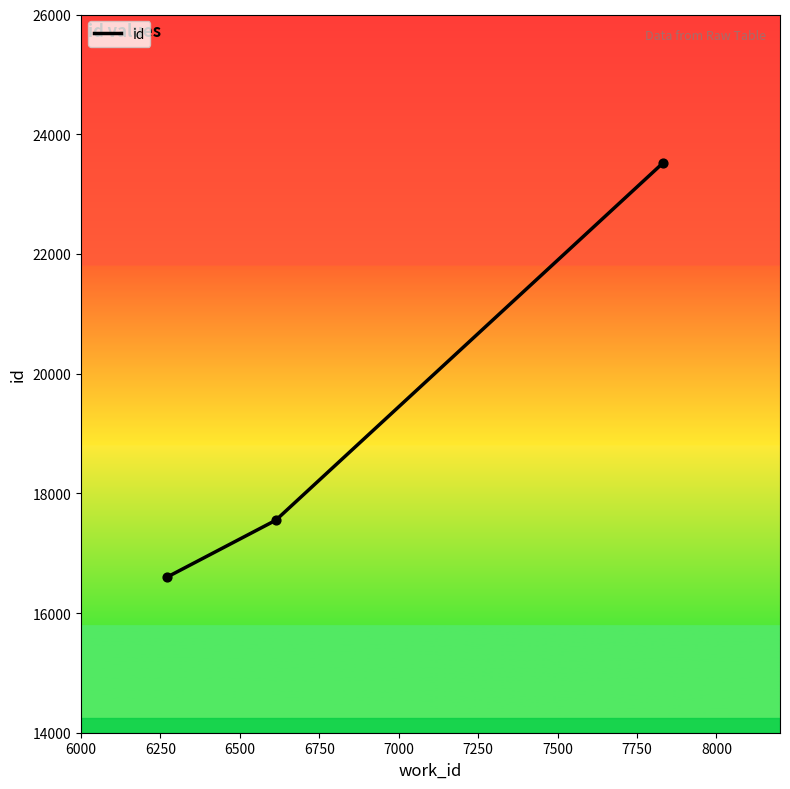

What is the maximum value shown in the chart?

23516